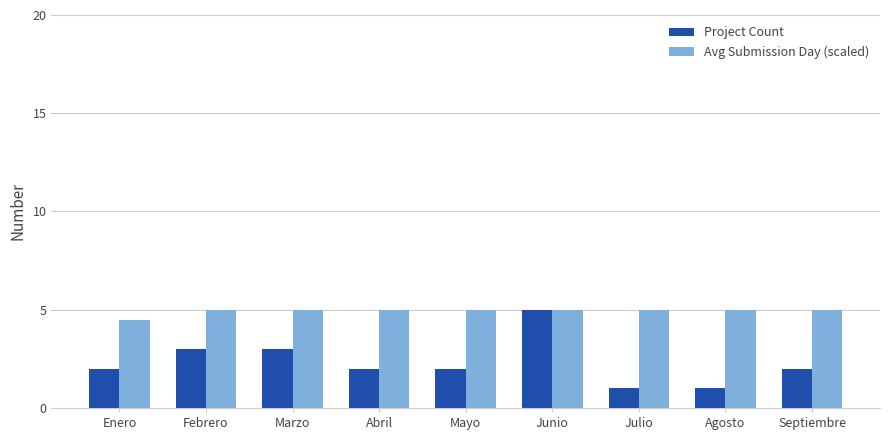

What is the greatest value displayed?

5.0